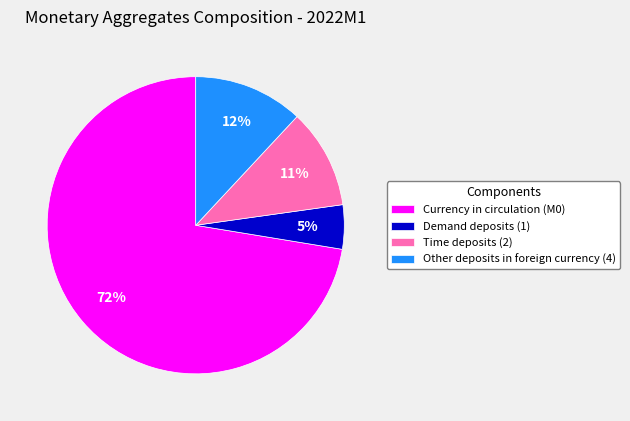

Rank the categories by value from highest to lowest.

Currency in circulation (M0), Other deposits in foreign currency (4), Time deposits (2), Demand deposits (1)